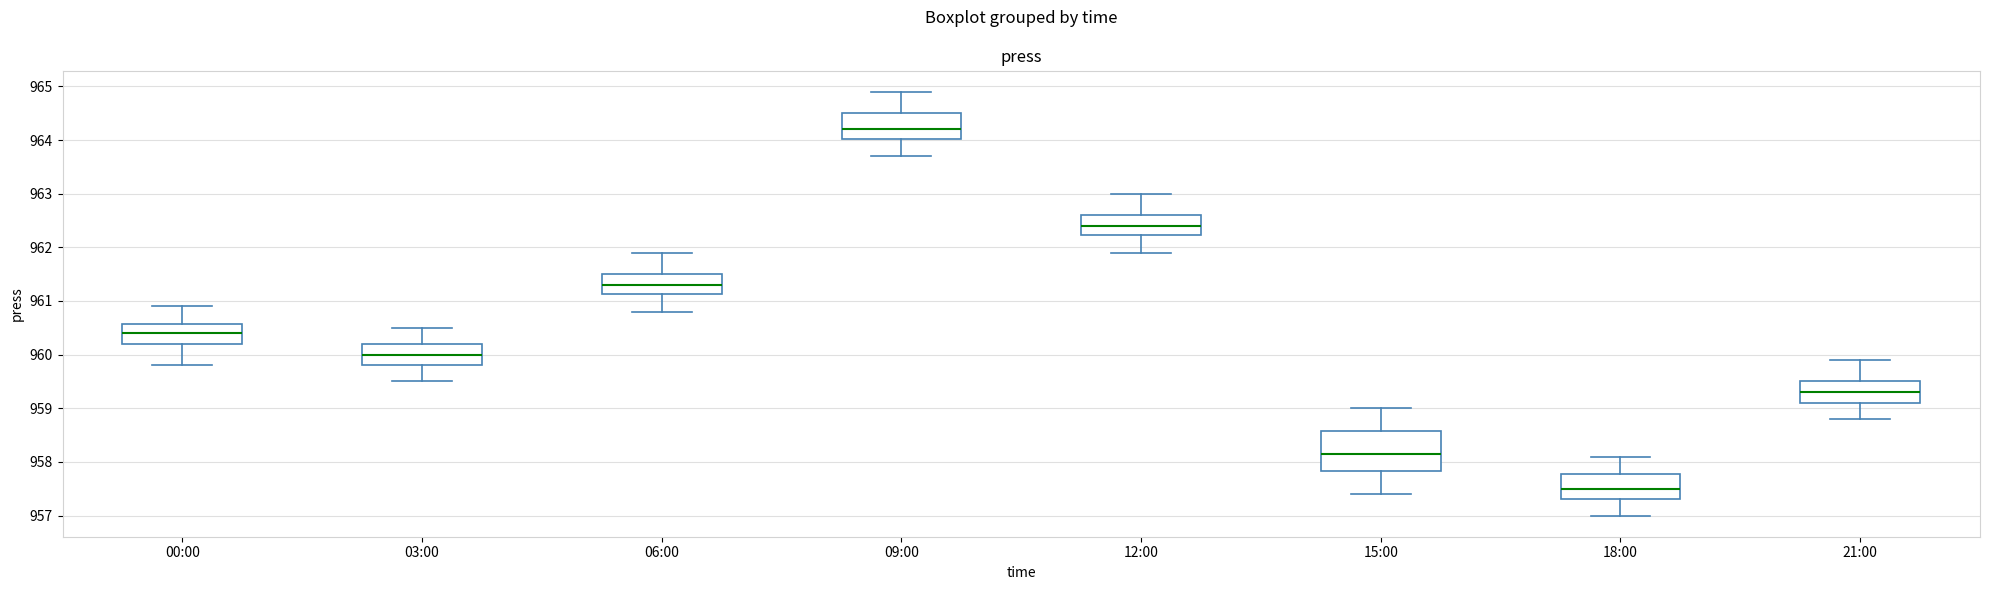

Which box's median line is the highest?

09:00